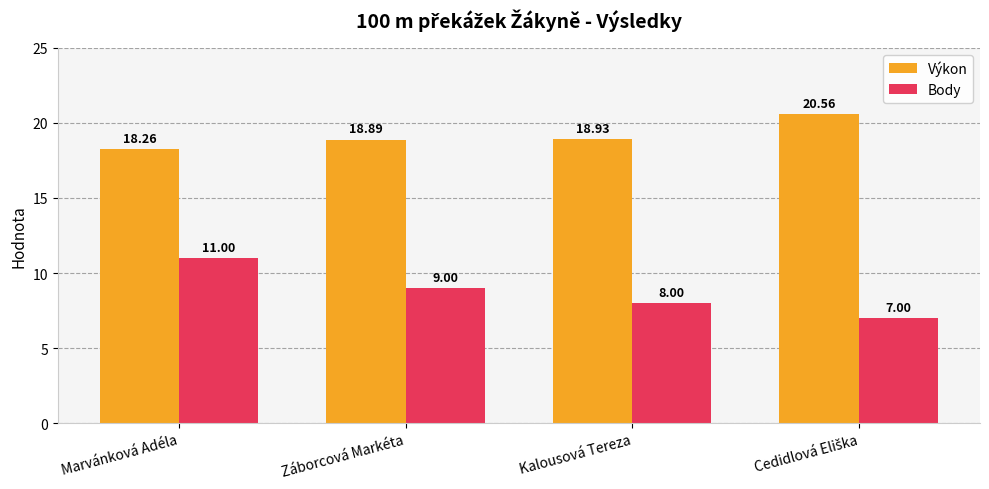

Does the chart contain stacked bars?

No